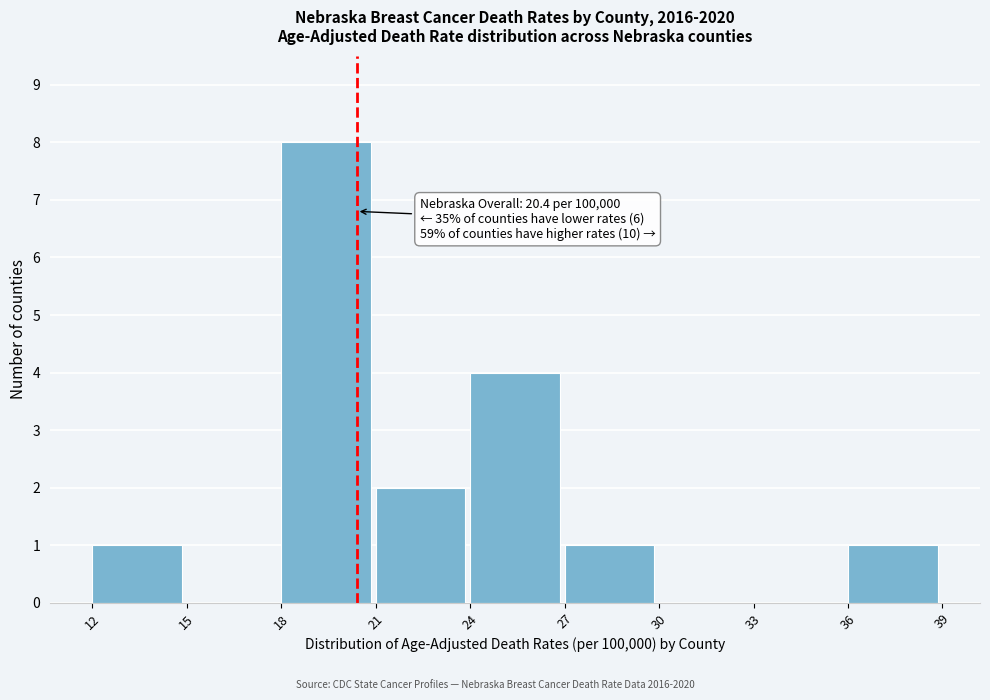

Over which range of the x-axis is the bar tallest?

18 to 21